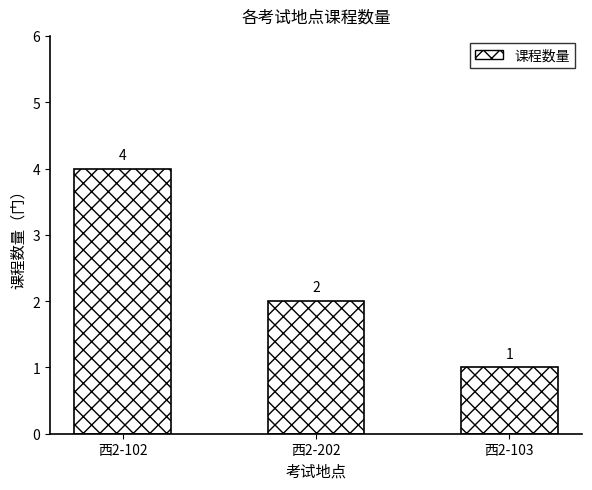

What is the maximum value shown in the chart?

4